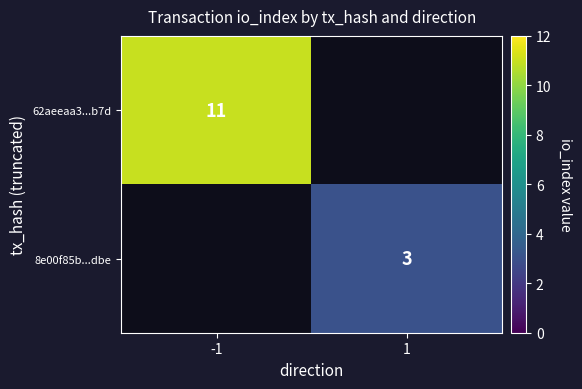

True or false: 62aeeaa3...b7d has a value of 18 at -1.

False